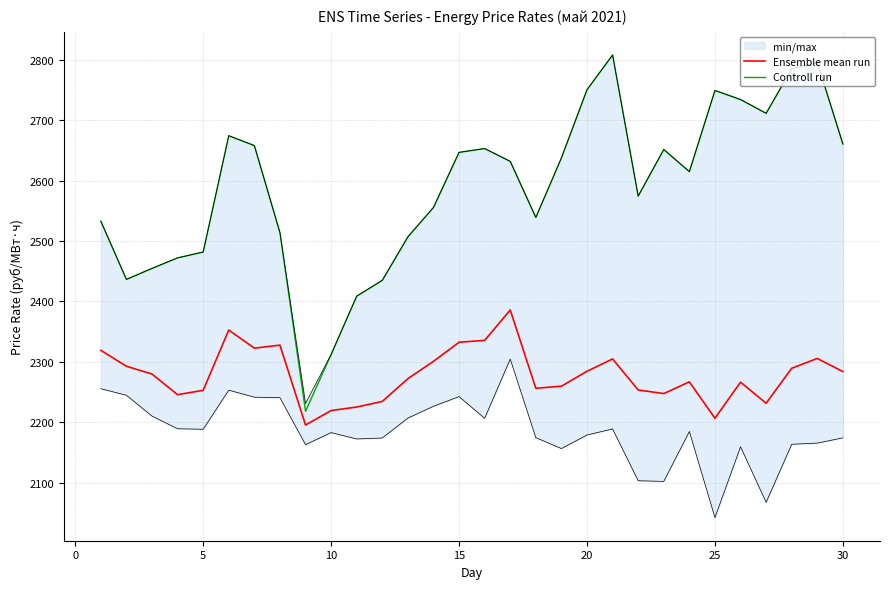

True or false: Controll run and Ensemble mean run intersect in this chart.

False